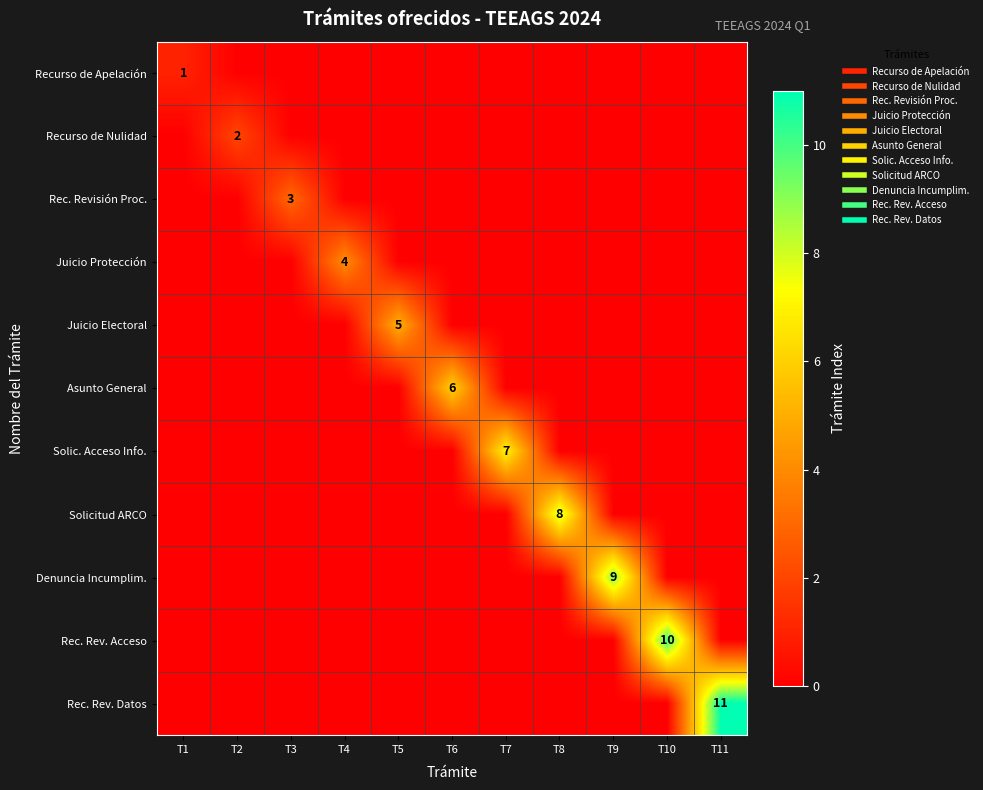

What is the spread (max minus min) of values at T3?

3